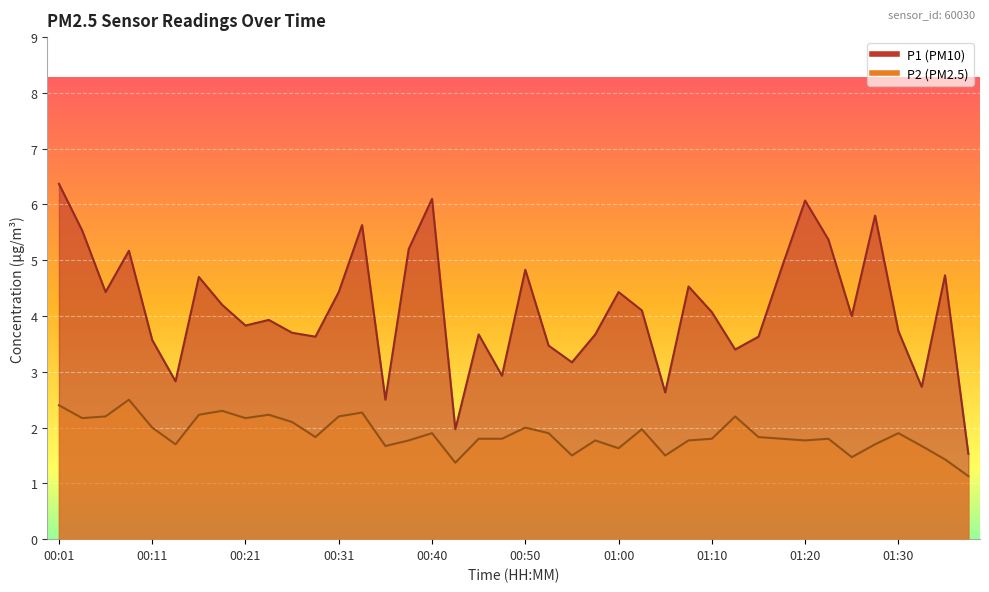

What position from the left is 00:06?

3